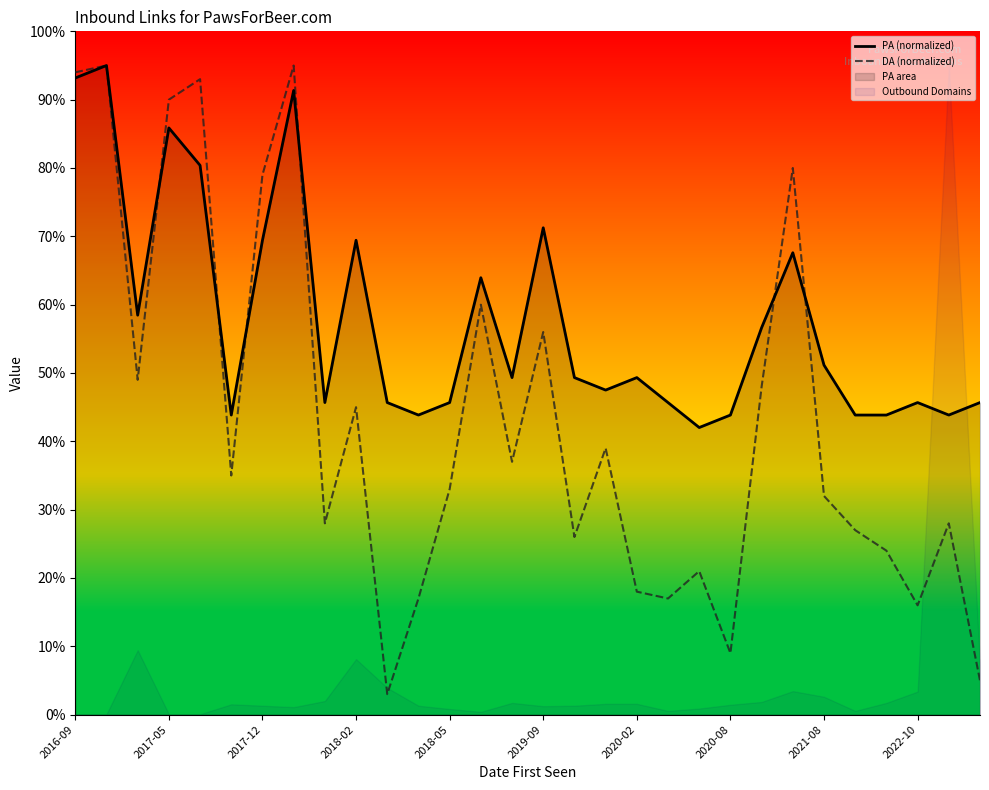

The DA (normalized) series shows 58.0 at 2018-05. True or false?

False